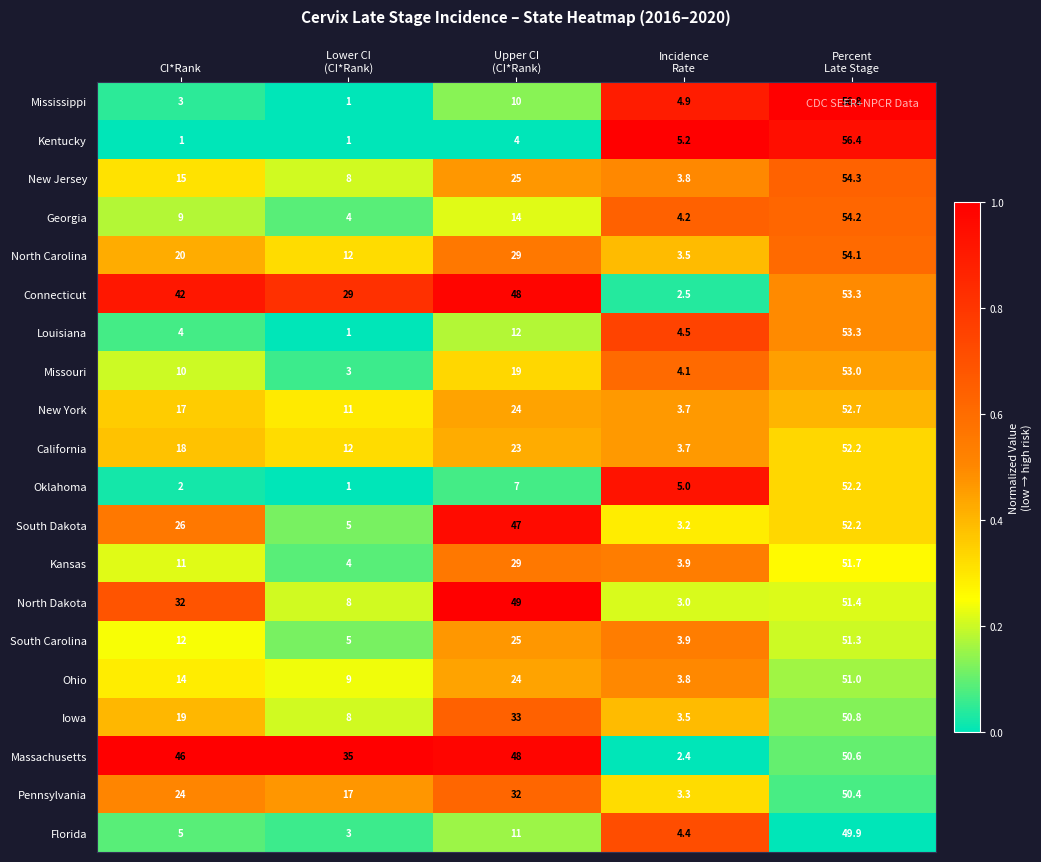

What is the smallest value displayed?

1.0